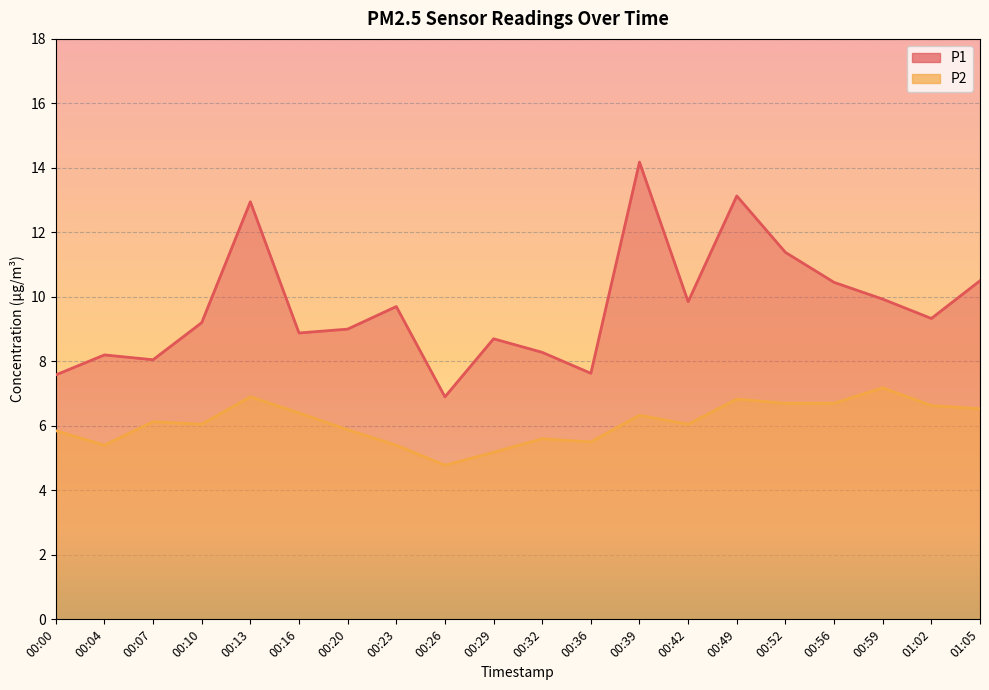

The value of P2 at 00:42 is 9.3. True or false?

False